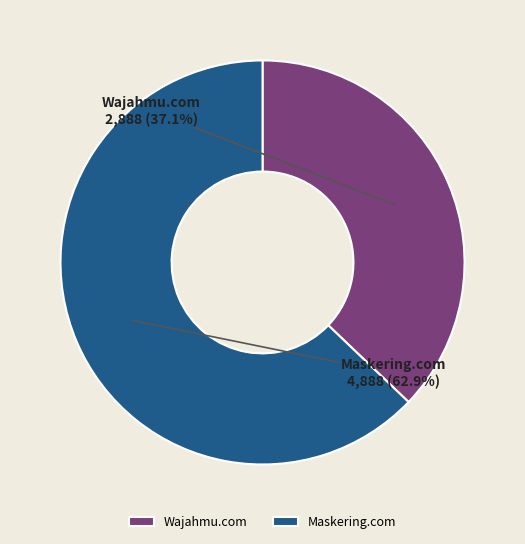

What percentage is the Maskering.com slice, to the nearest percent?

63%